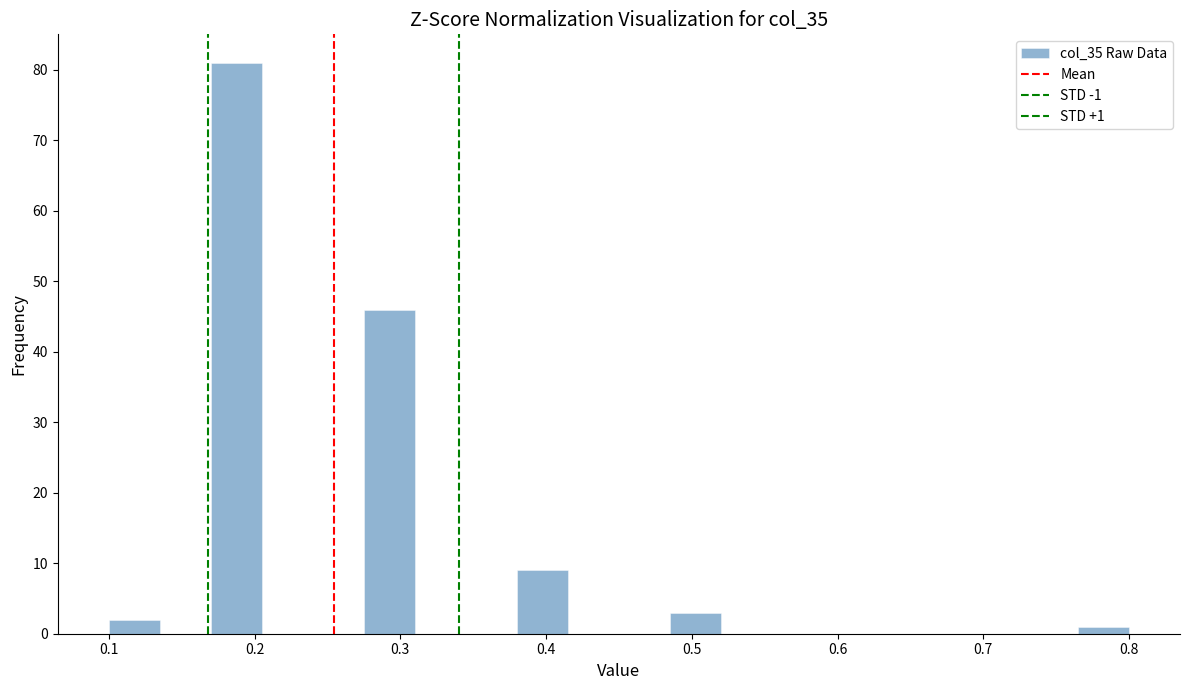

Around what value on the x-axis is the tallest bar? Give the approximate position of its centre, as read against the axis.

0.19